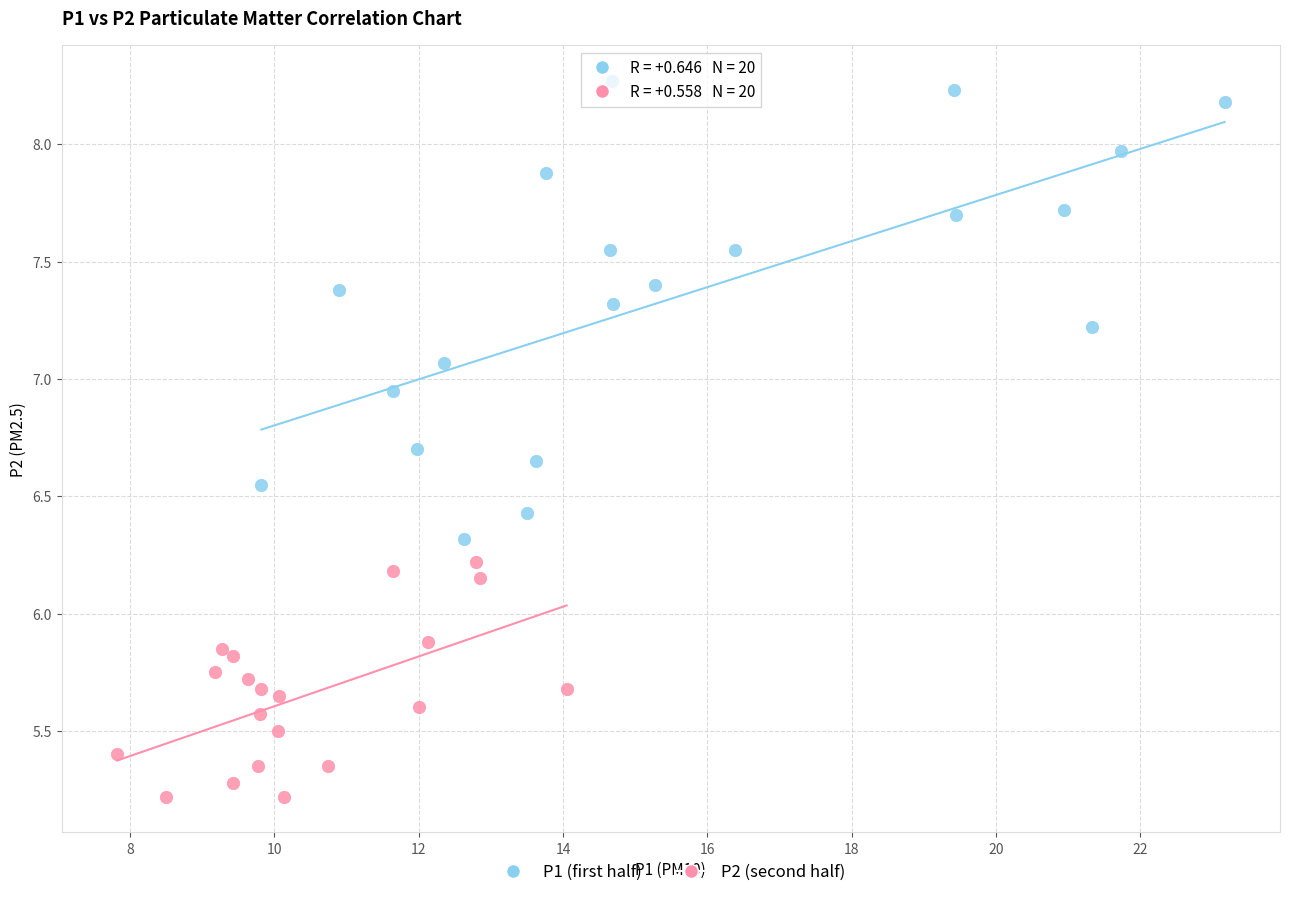

Which series contains the highest Y value?

P1 (first half)